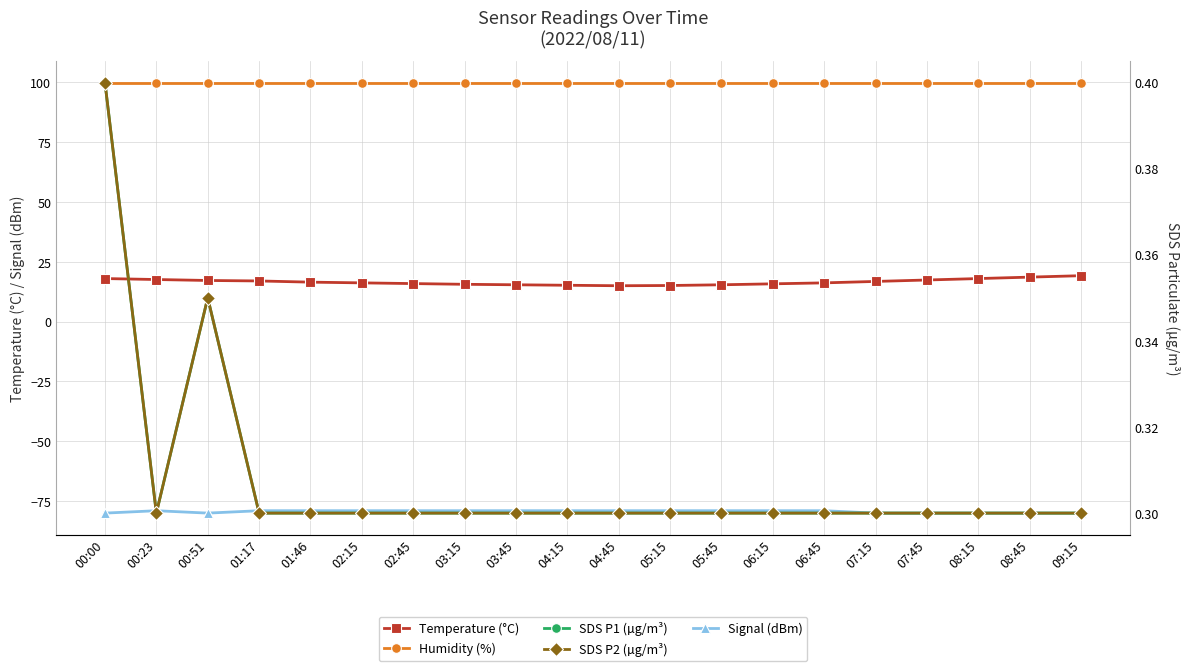

At which label does Temperature (°C) reach its peak?

09:15